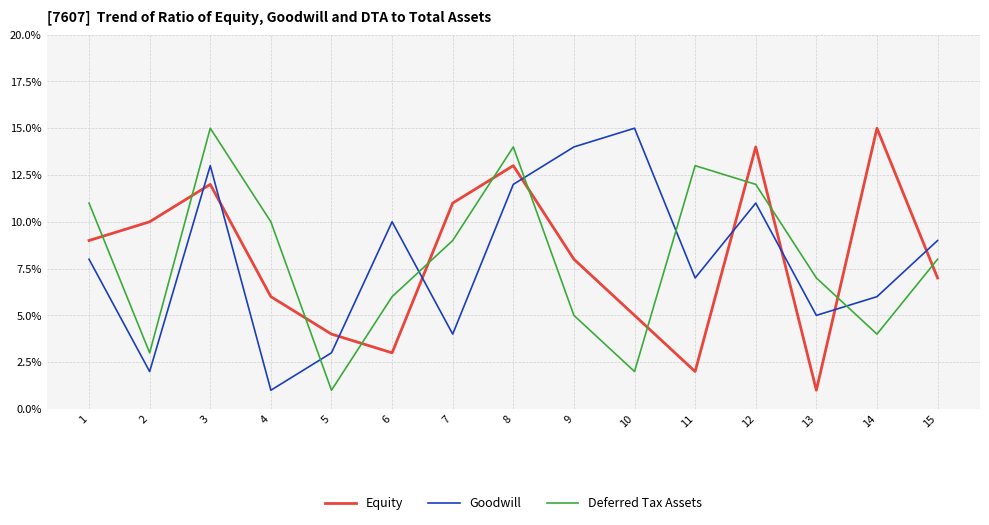

The Deferred Tax Assets series shows 5 at 7. True or false?

False